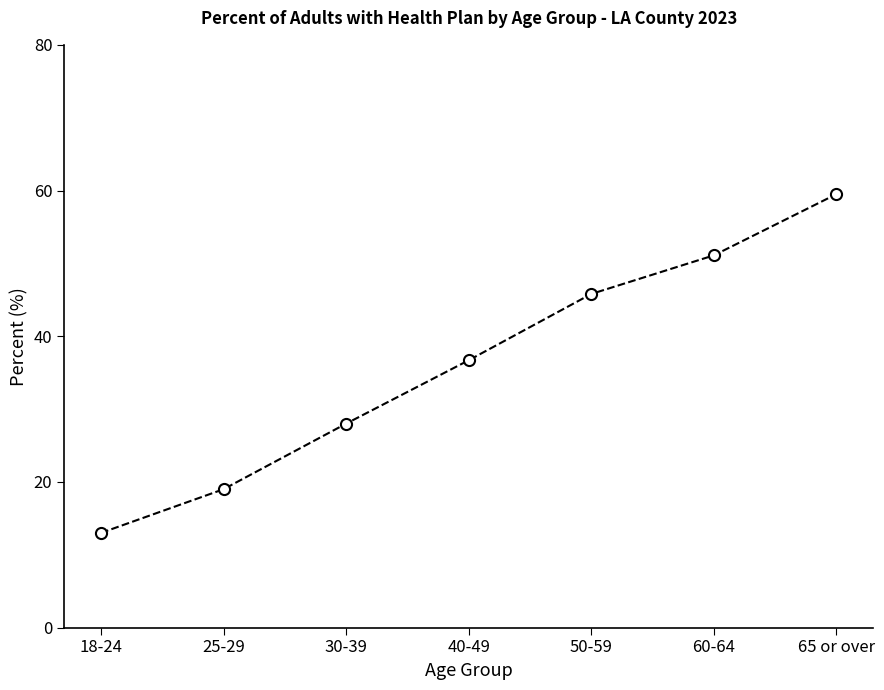

Is it true that the value at 65 or over is 13.4?

False